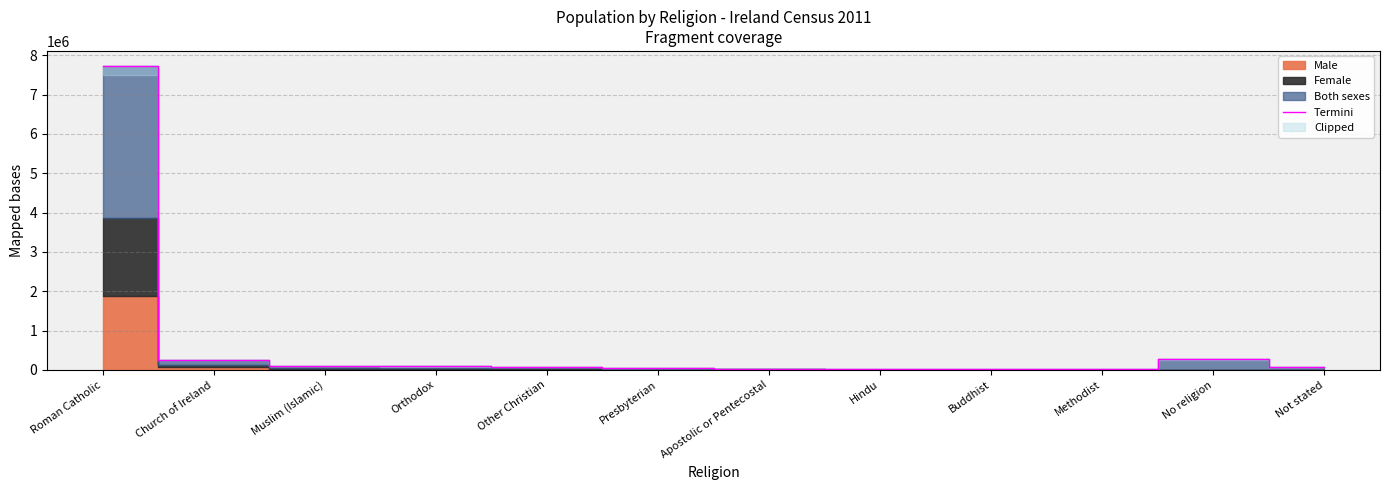

True or false: there are more than 1 points higher than both neighbors.

False